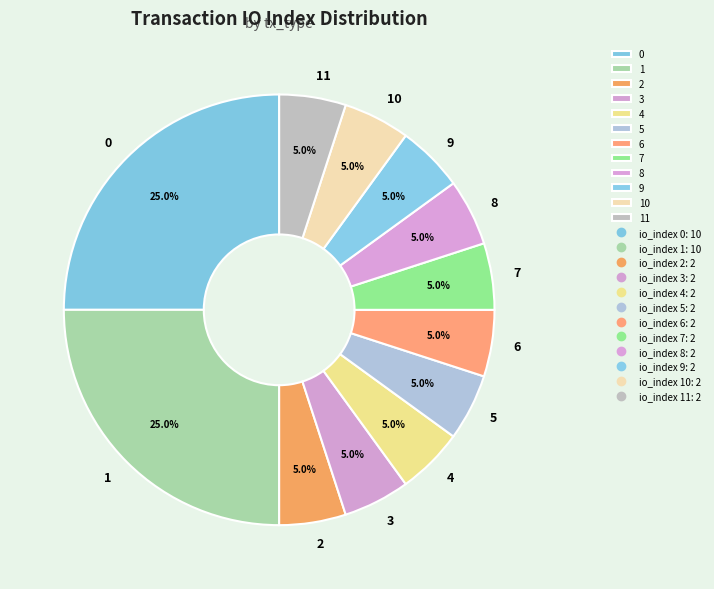

How much of the chart is everything except 6?

95.0%